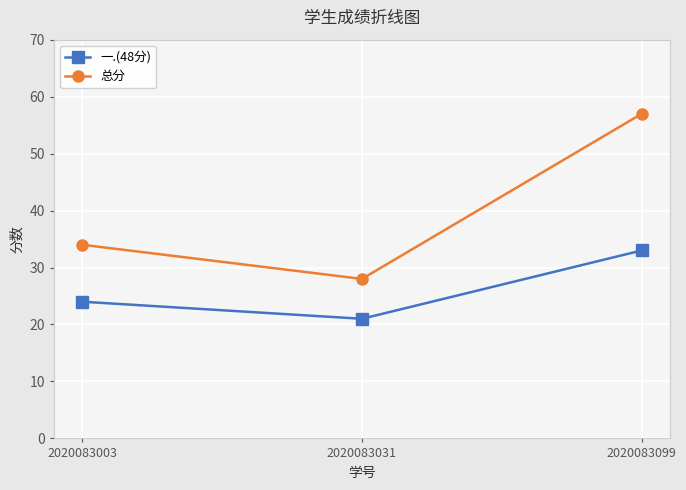

List the labels in order of 总分 value, smallest first.

2020083031, 2020083003, 2020083099